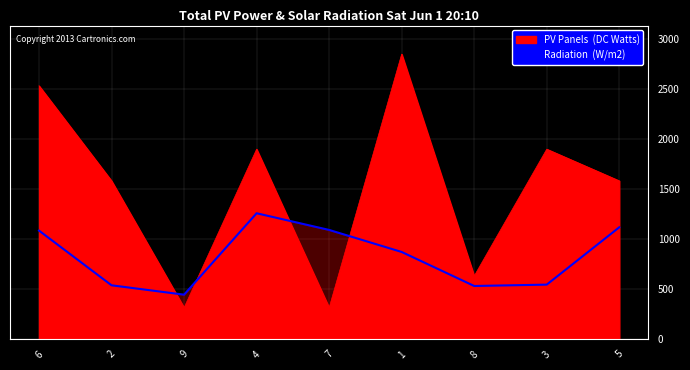

How many interior local peaks (higher than both neighbors) does the data have?

1